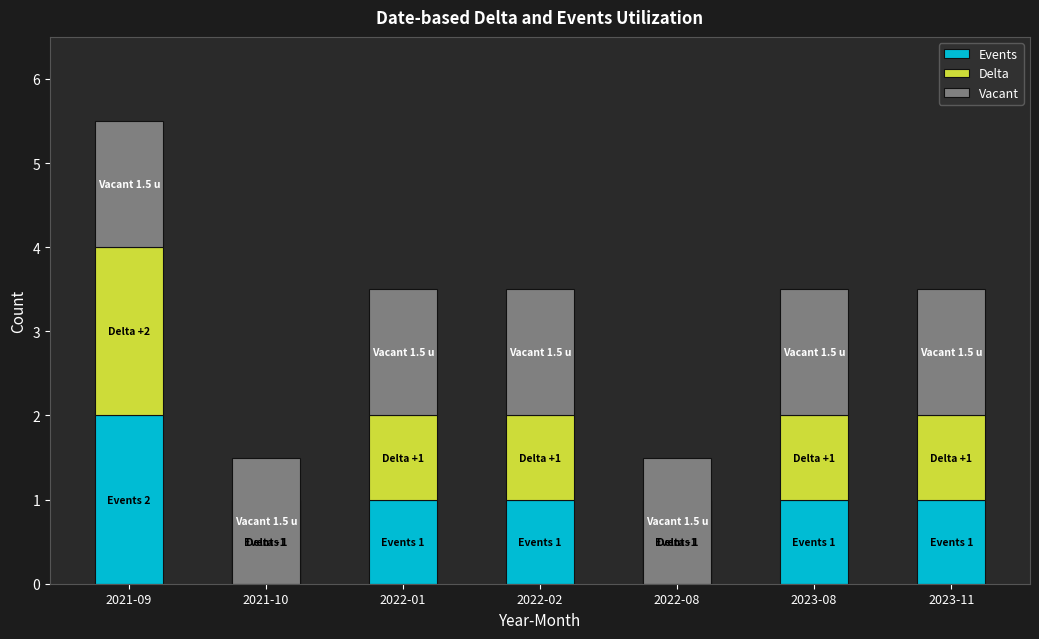

What is the label of the 5th bar from the right?

2022-01